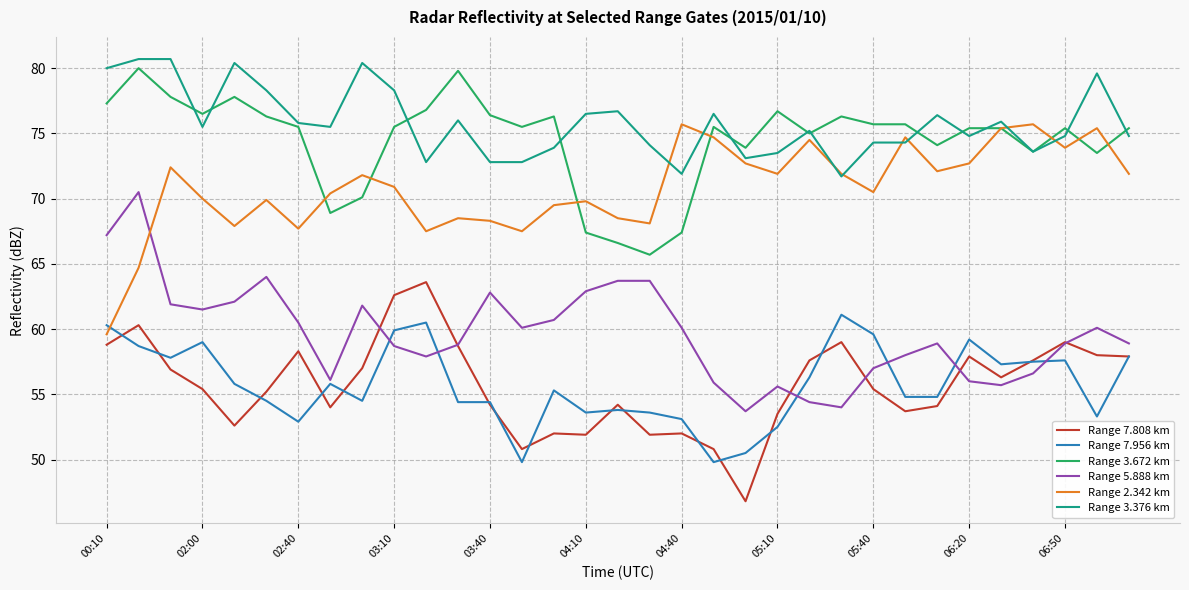

What is the average value of the Range 3.376 km series?

75.8